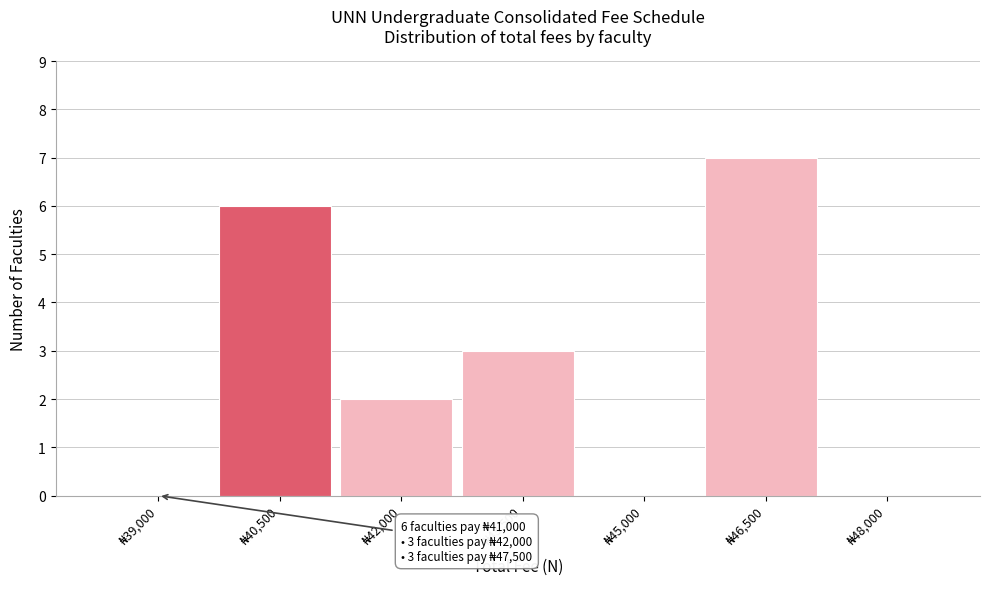

What is the sum of all values?

18